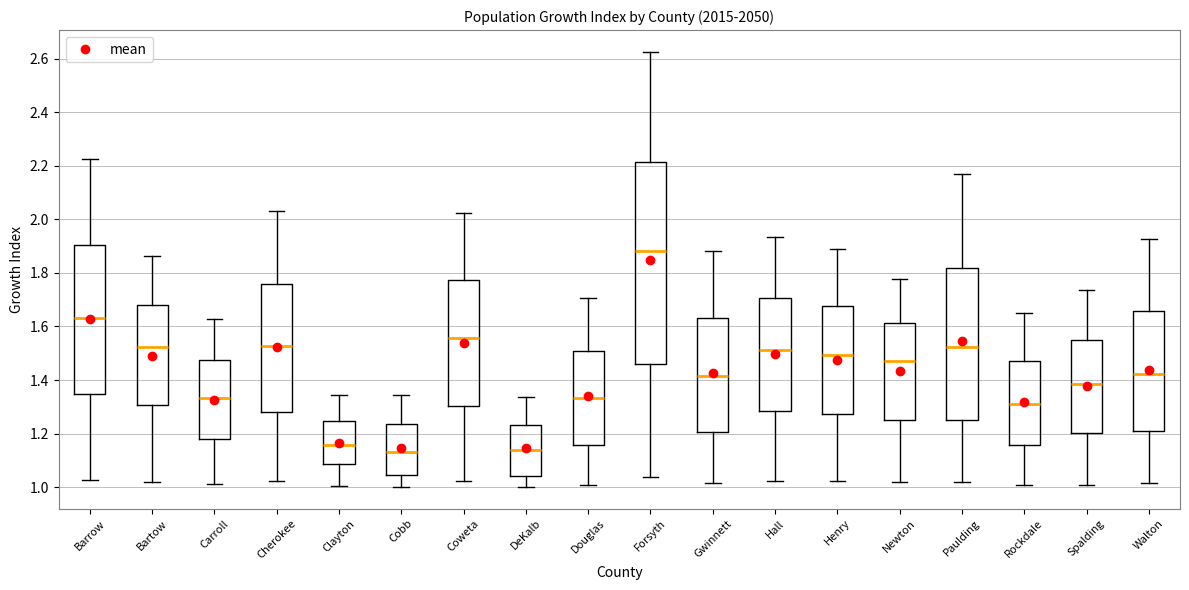

Where does the median line of the box for Newton sit on the y-axis? The values are not printed on the chart, so give them approximately, as read against the axis.

1.48